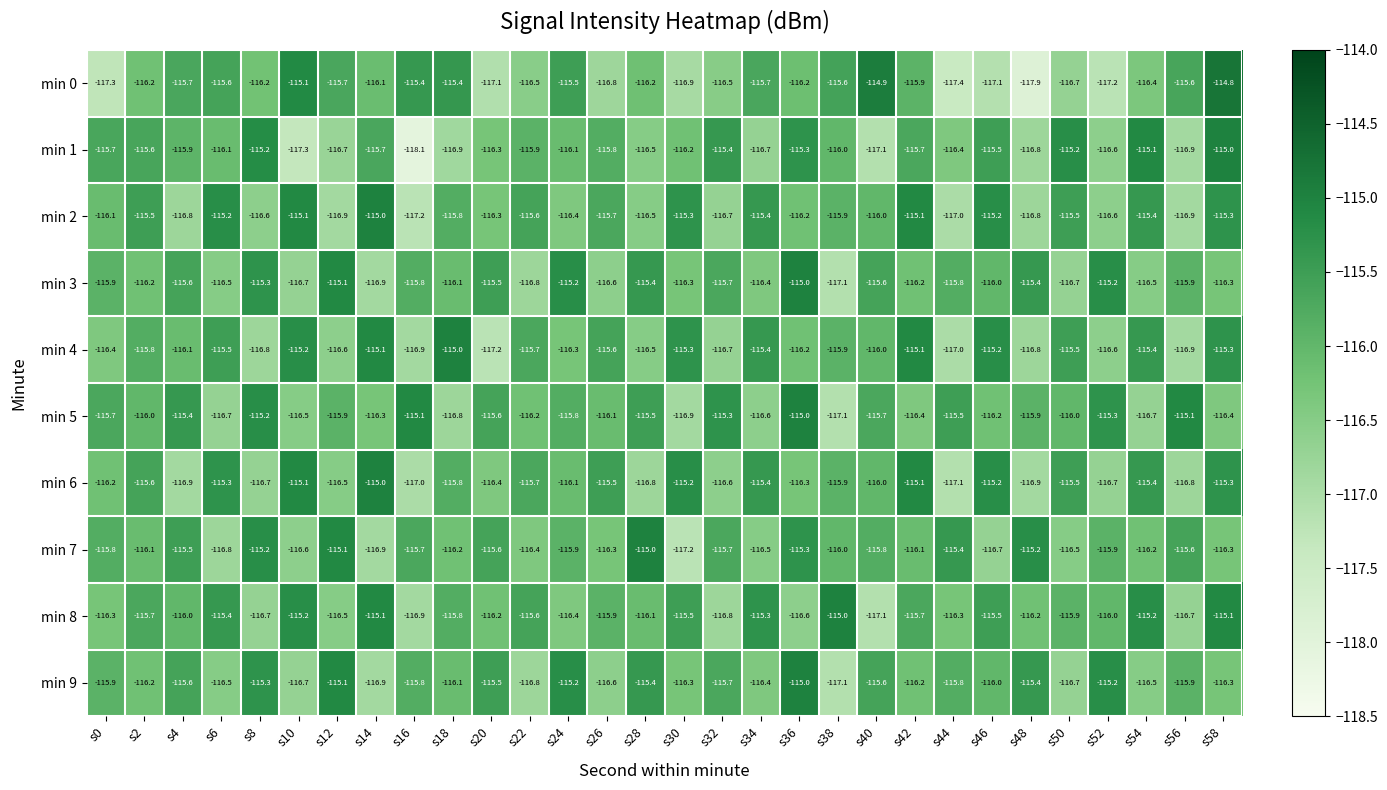

What is the minimum value shown in the chart?

-118.1